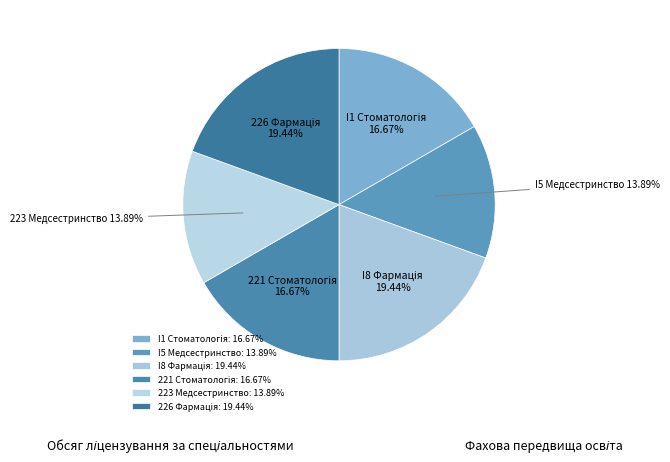

Is there any slice that represents more than half of the pie?

No